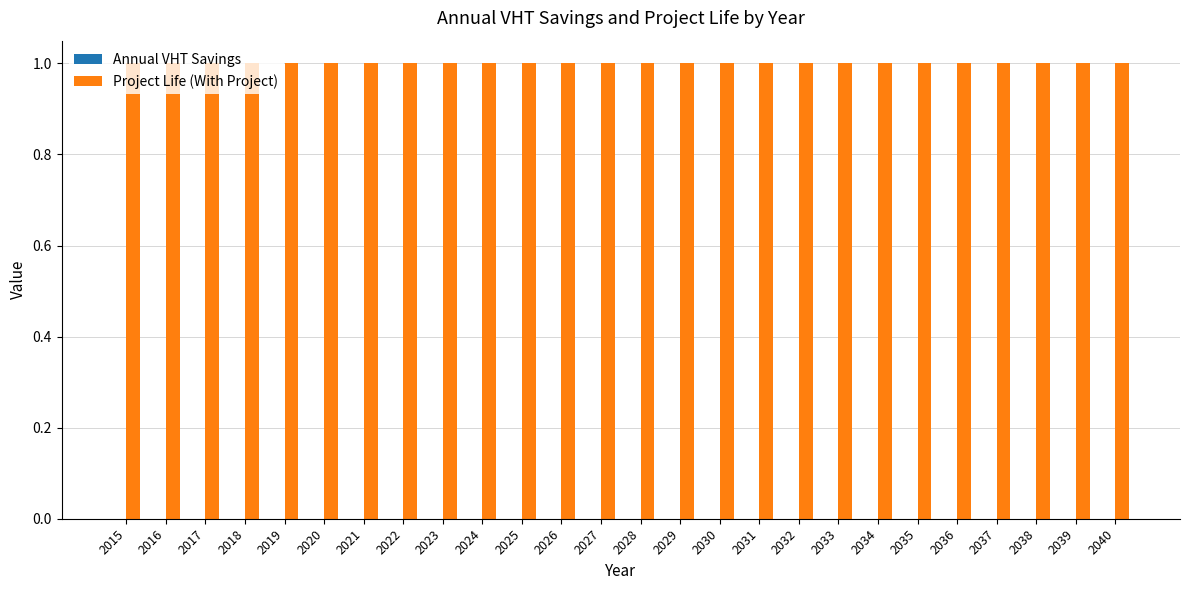

How many bars are there in each group?

2